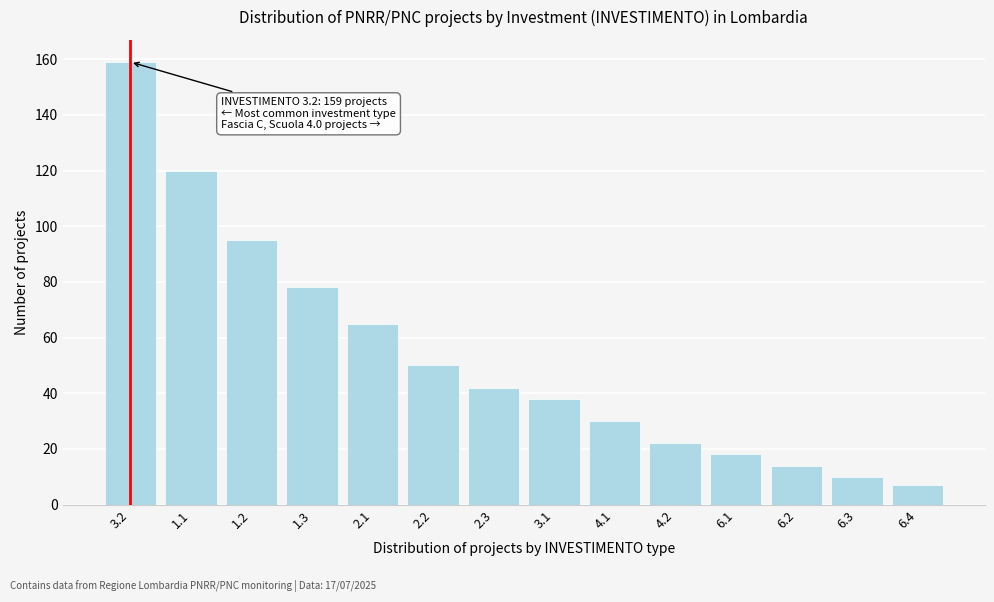

Reading left to right, what are all the values shown in this chart?

3.2=159	1.1=120	1.2=95	1.3=78	2.1=65	2.2=50	2.3=42	3.1=38	4.1=30	4.2=22	6.1=18	6.2=14	6.3=10	6.4=7